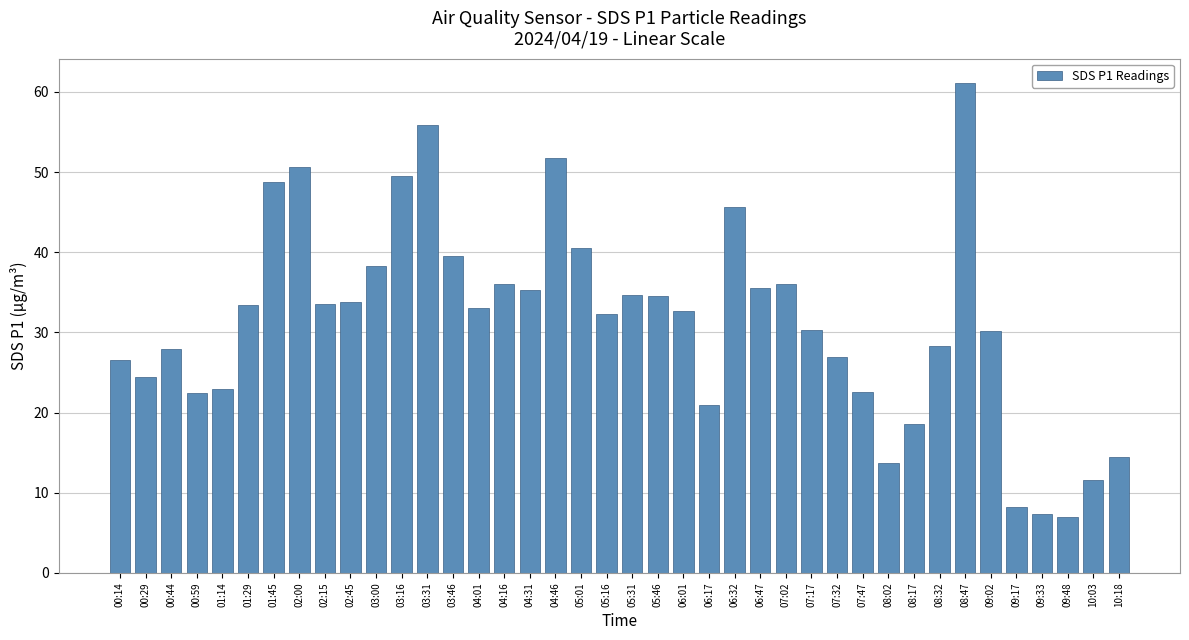

What position from the right is 01:45?

34